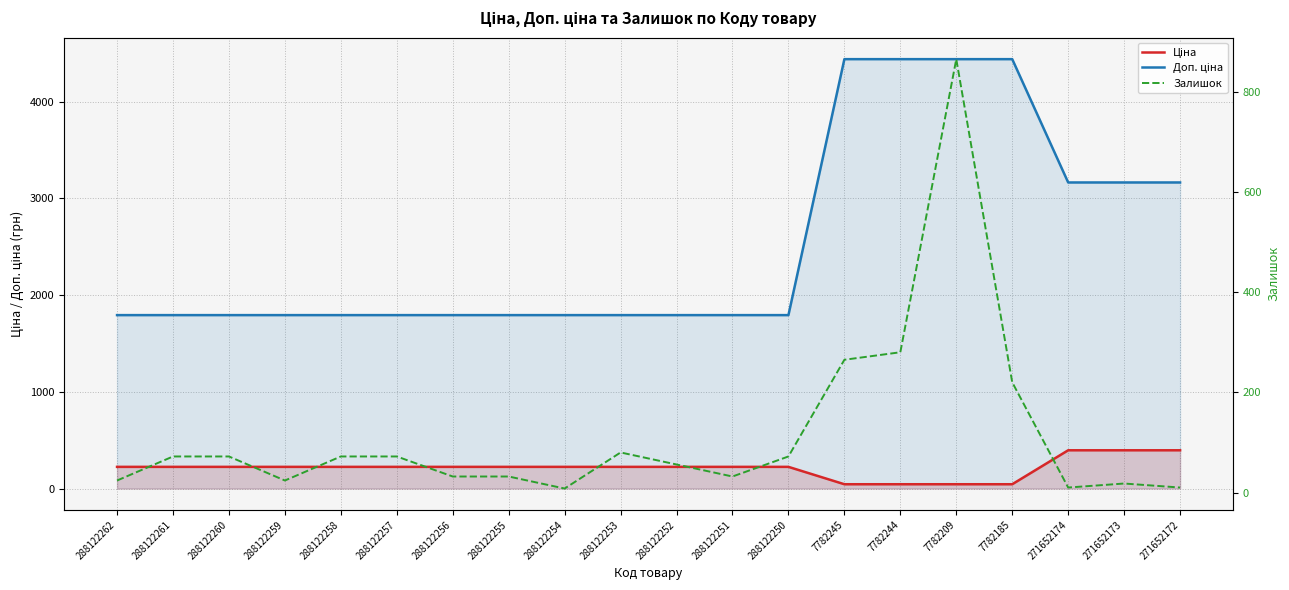

At which category does Залишок reach its first local valley?

288122259